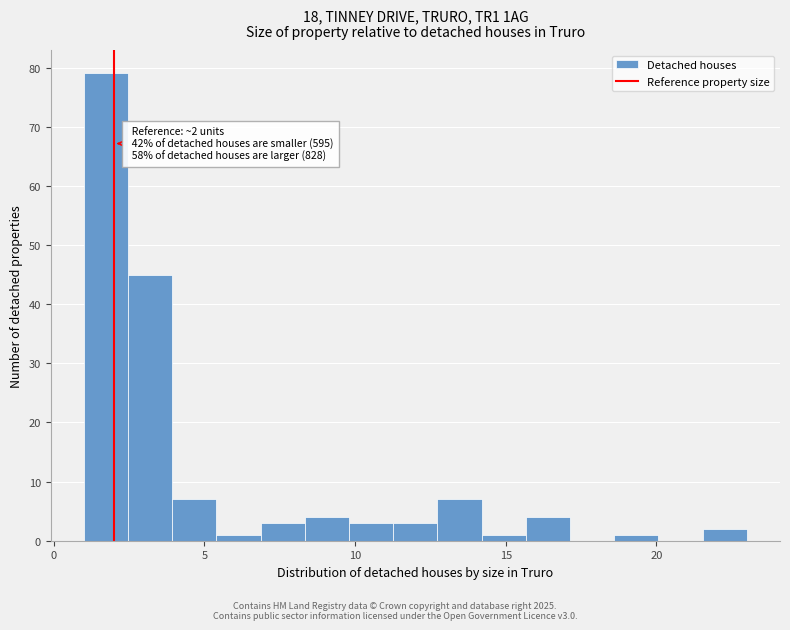

Around what value on the x-axis is the tallest bar? Give the approximate position of its centre, as read against the axis.

1.5